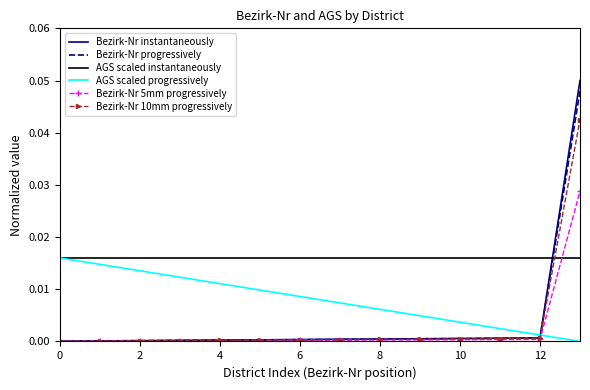

Which series has the largest total across all categories?

AGS scaled instantaneously